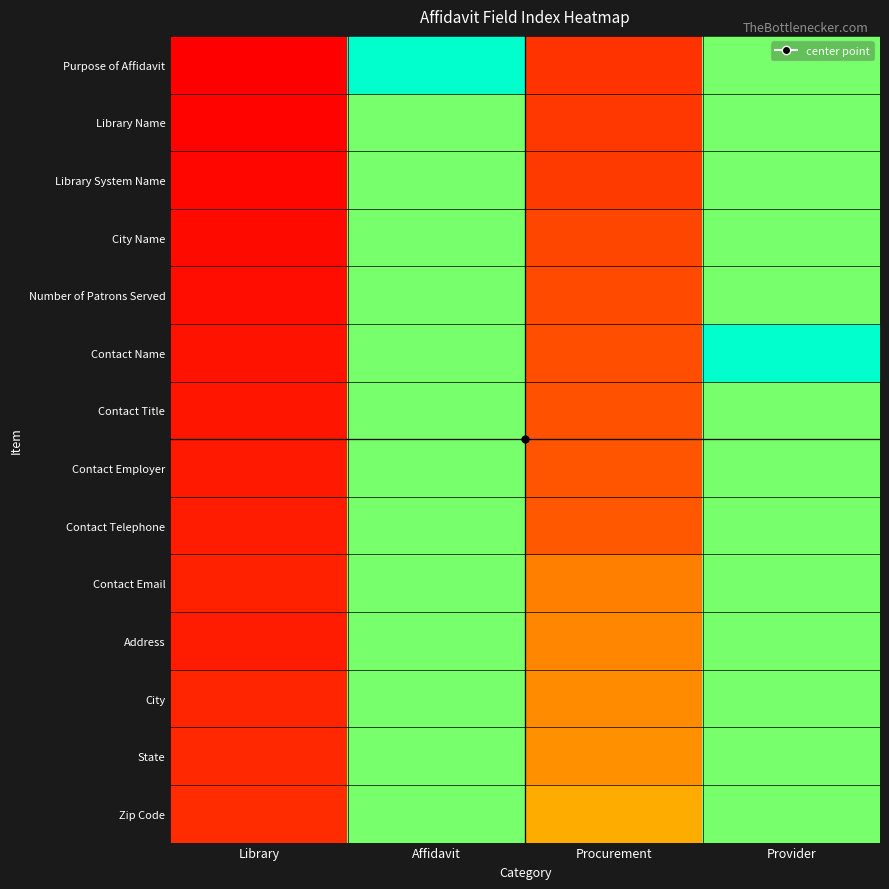

Which series has the widest spread of values?

Purpose of Affidavit